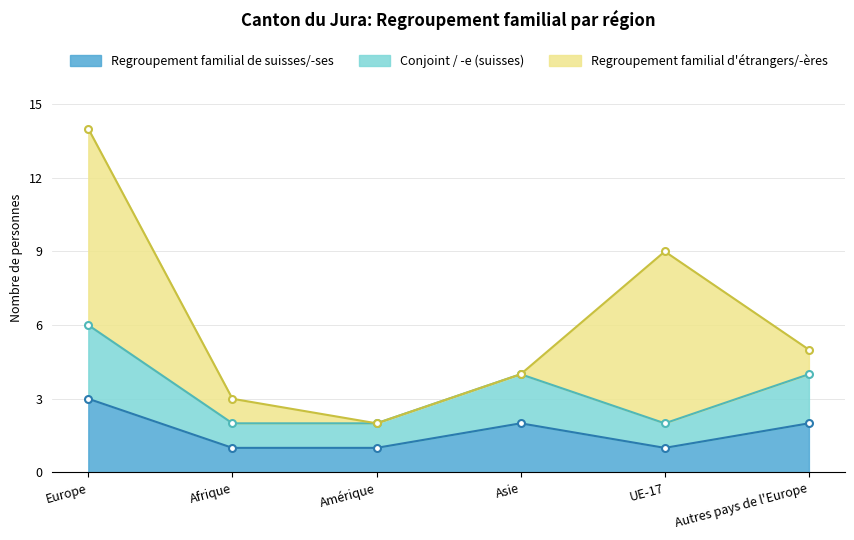

True or false: Conjoint / -e (suisses) has more than 1 interior local peaks.

False